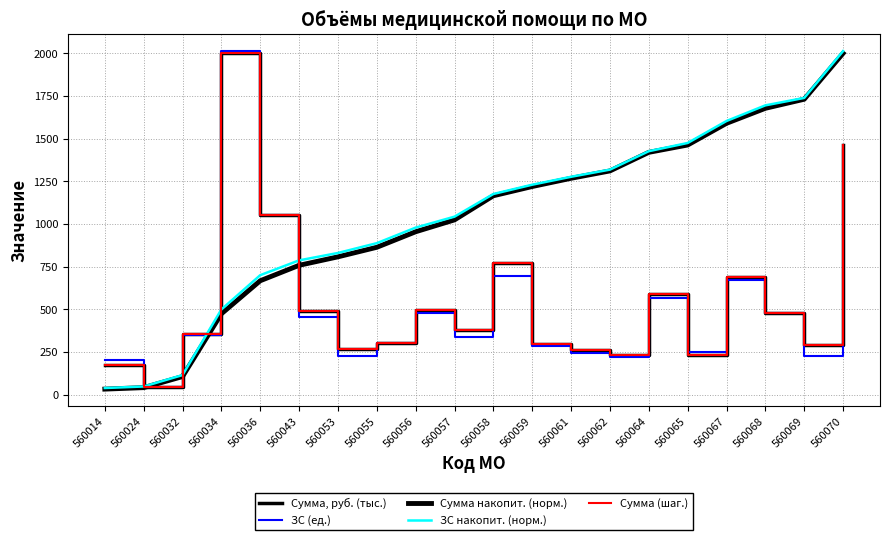

Rank the series at 560065 from lowest to highest value.

Сумма, руб. (тыс.), Сумма (шаг.), ЗС (ед.), Сумма накопит. (норм.), ЗС накопит. (норм.)